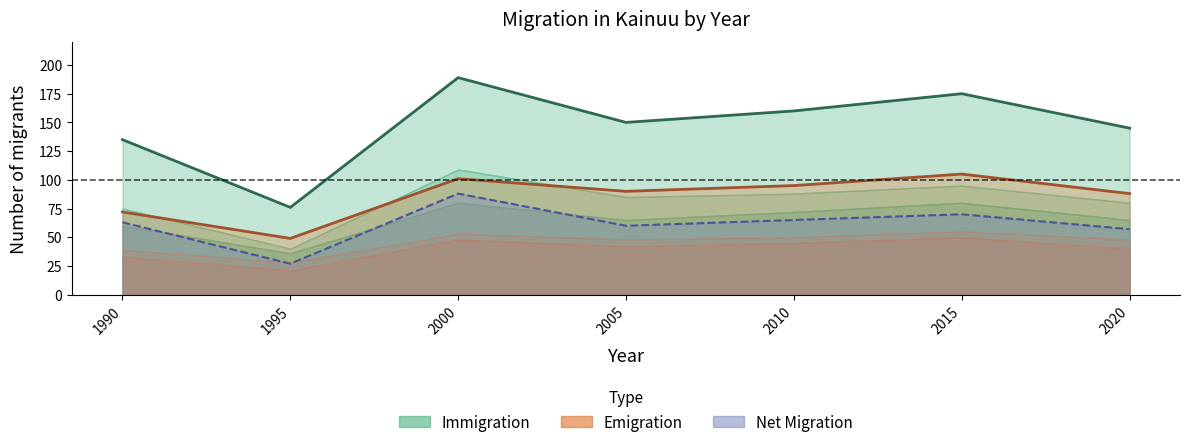

What is the difference between the maximum and second lowest values in the Immigration Total series?

54